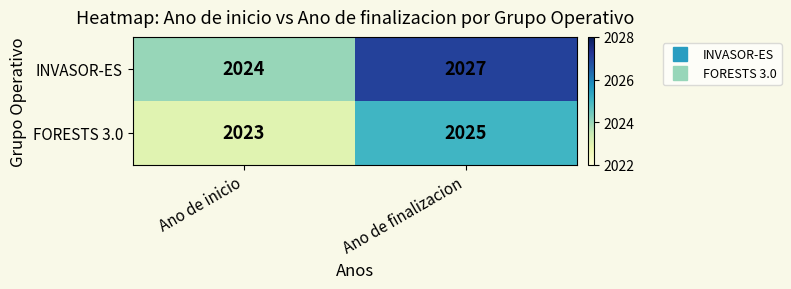

What is the average value of the FORESTS 3.0 series?

2024